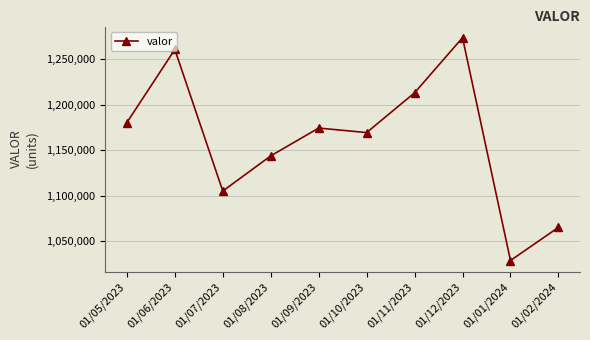

Reading left to right, list all the values displayed in this chart.

1180304	1260427	1105209	1143769	1174278	1169330	1212951	1273355	1029050	1065376